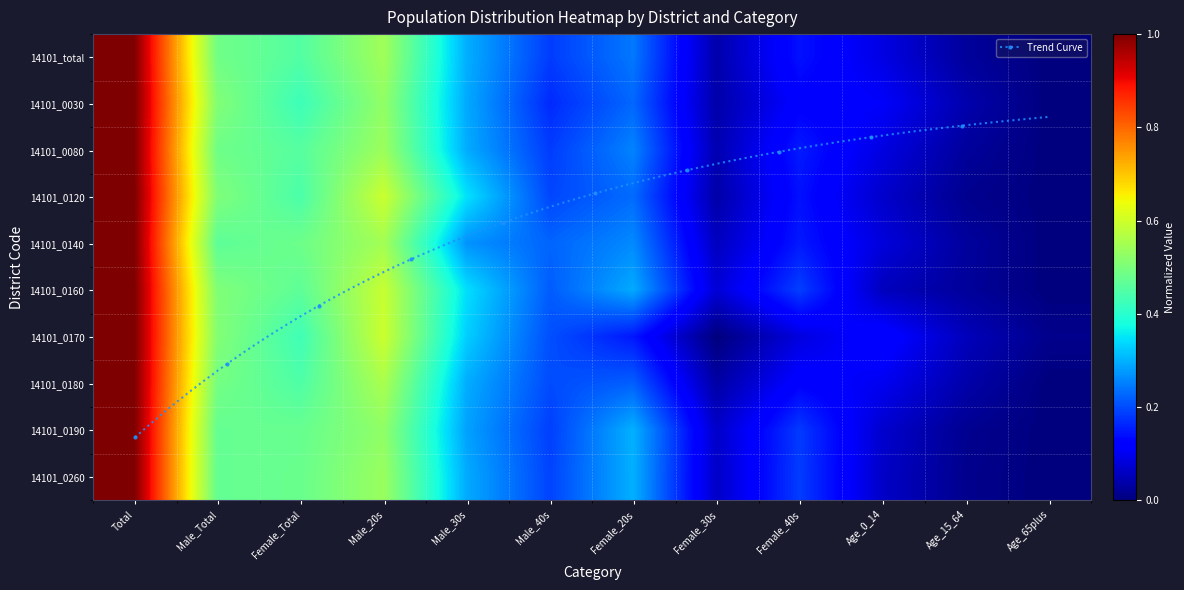

The value of 14101_0080 at Age_0_14 is 0.1. True or false?

True